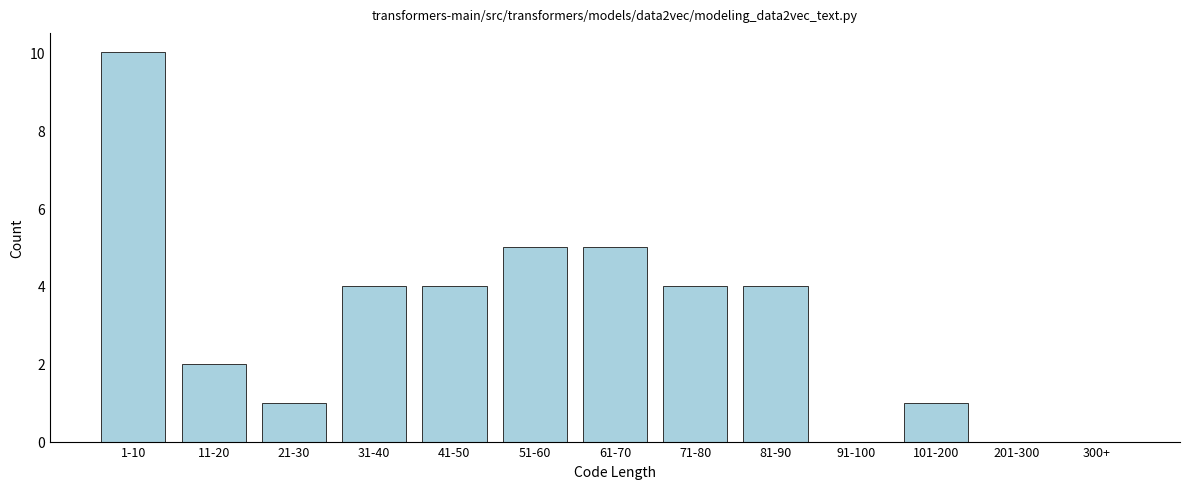

Reading left to right, transcribe all the data shown in this chart.

1-10=10	11-20=2	21-30=1	31-40=4	41-50=4	51-60=5	61-70=5	71-80=4	81-90=4	91-100=0	101-200=1	201-300=0	300+=0